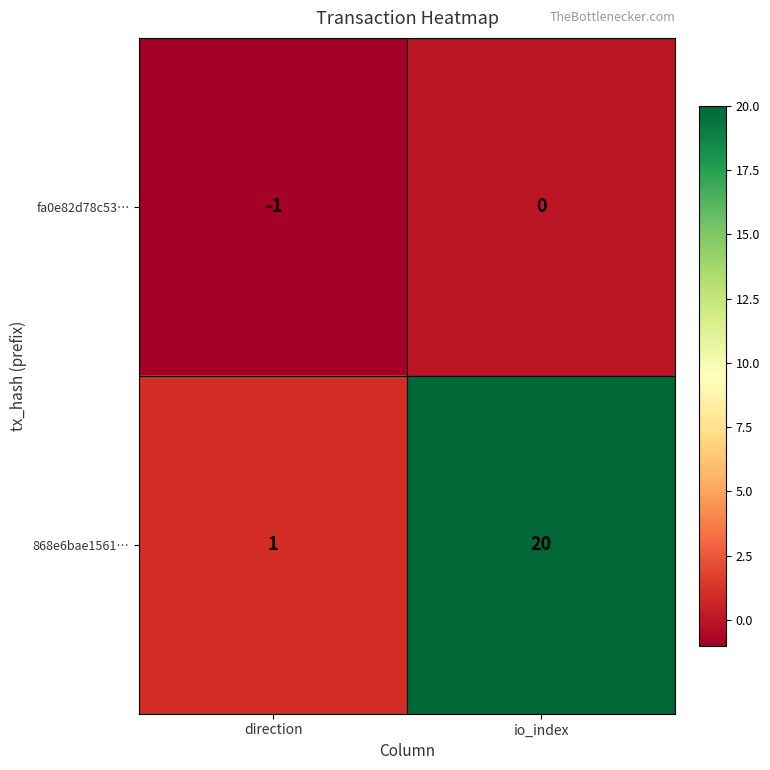

Rank the series at direction from lowest to highest value.

fa0e82d78c53…, 868e6bae1561…